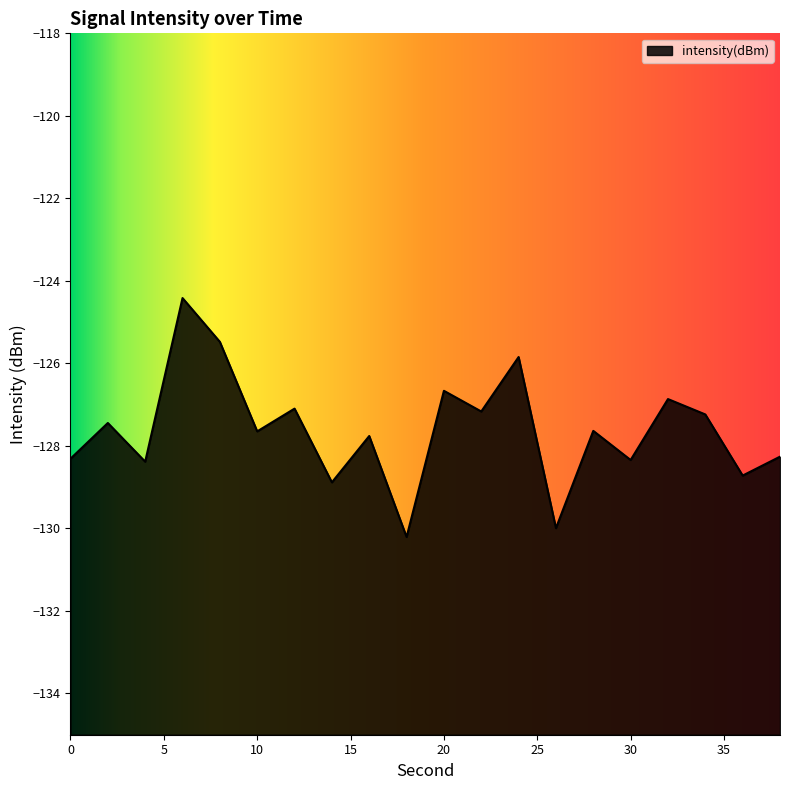

Which label corresponds to the smallest value in the chart?

18